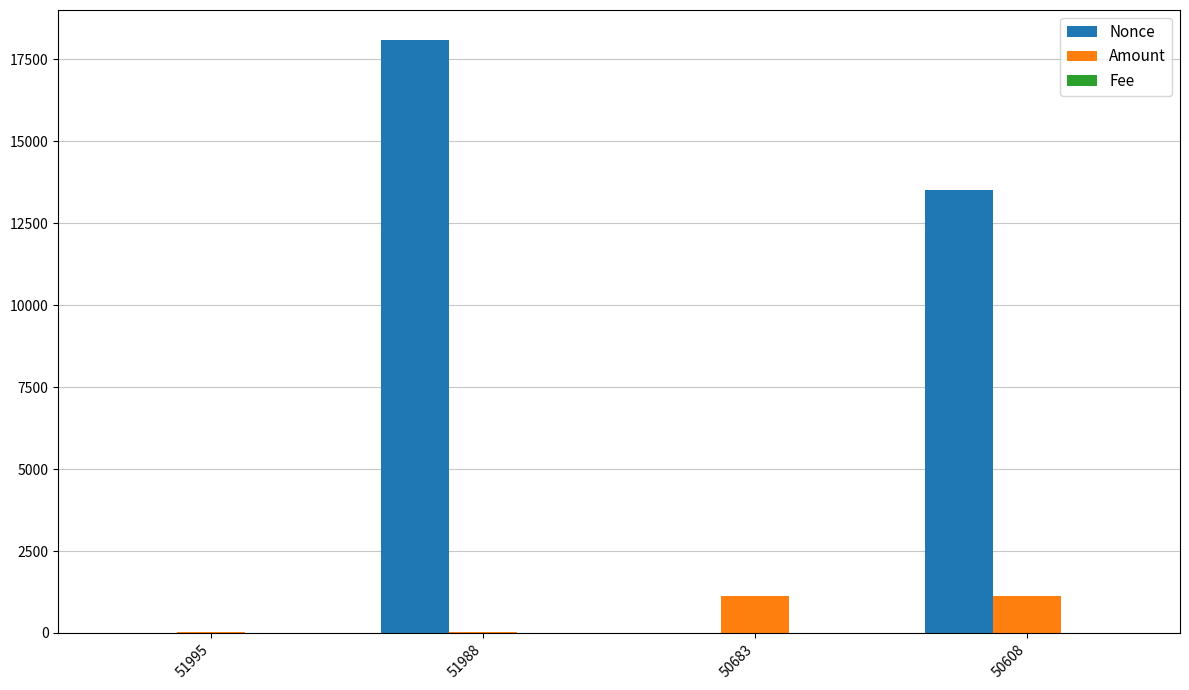

Which label corresponds to the largest value in the chart?

51988